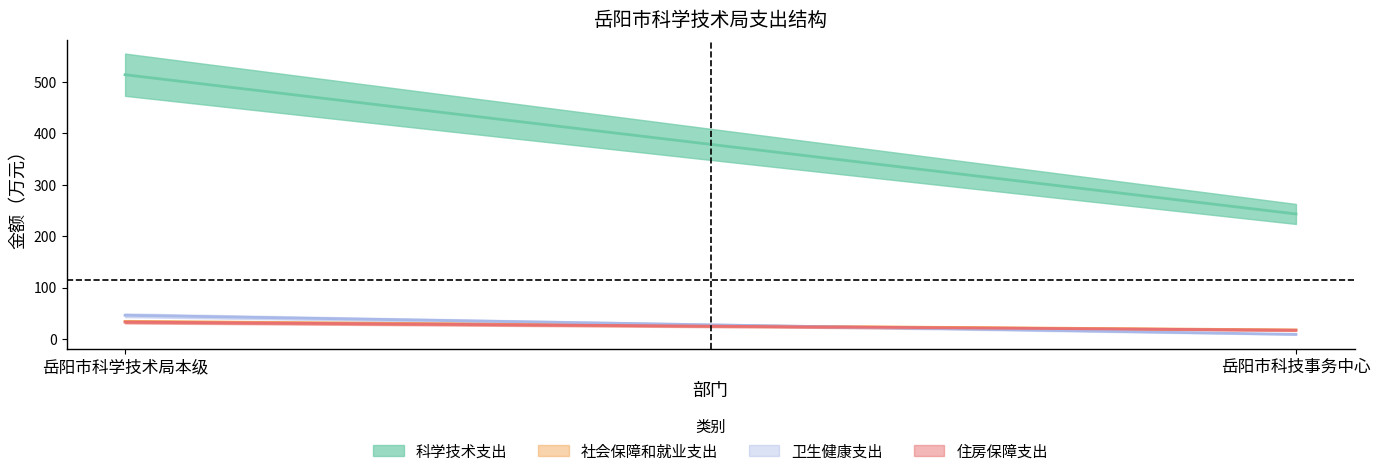

What value does the 住房保障支出 series have at 岳阳市科学技术局本级?

33.0